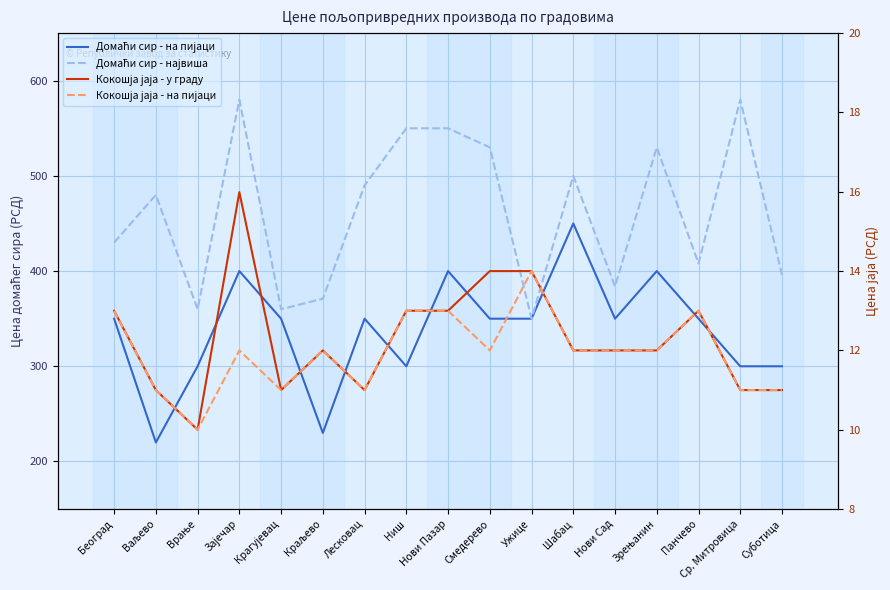

True or false: Домаћи сир - највиша and Кокошја јаја - у граду intersect in this chart.

False